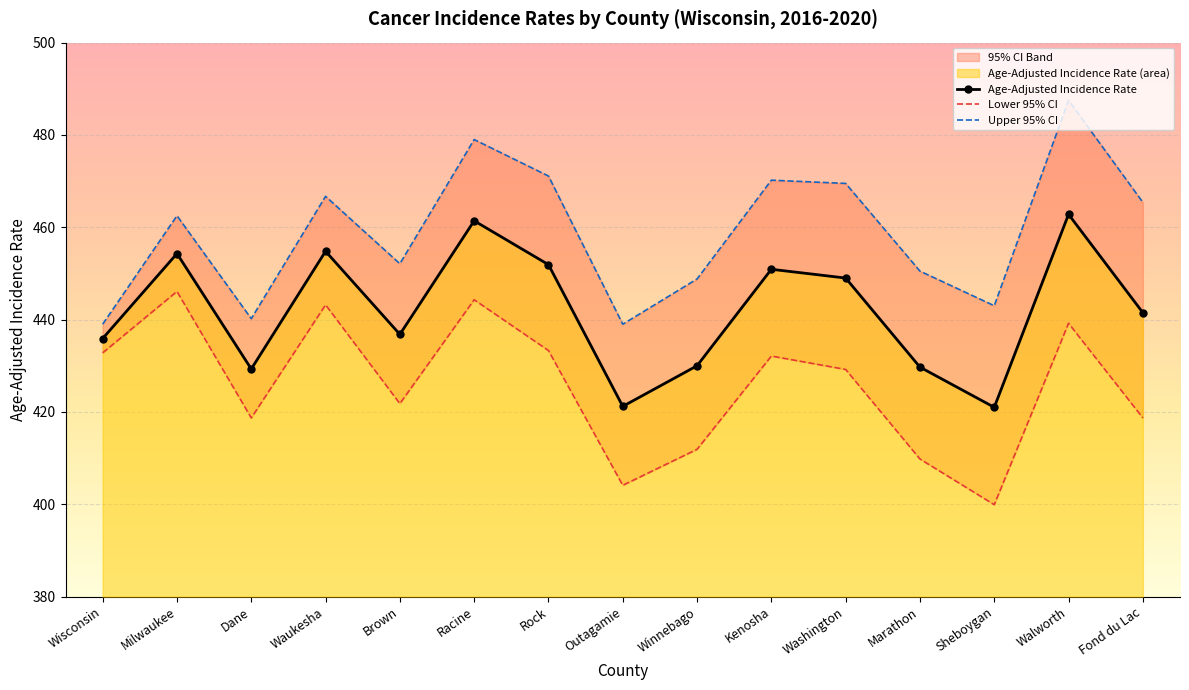

What is the label of the 6th point from the right?

Kenosha